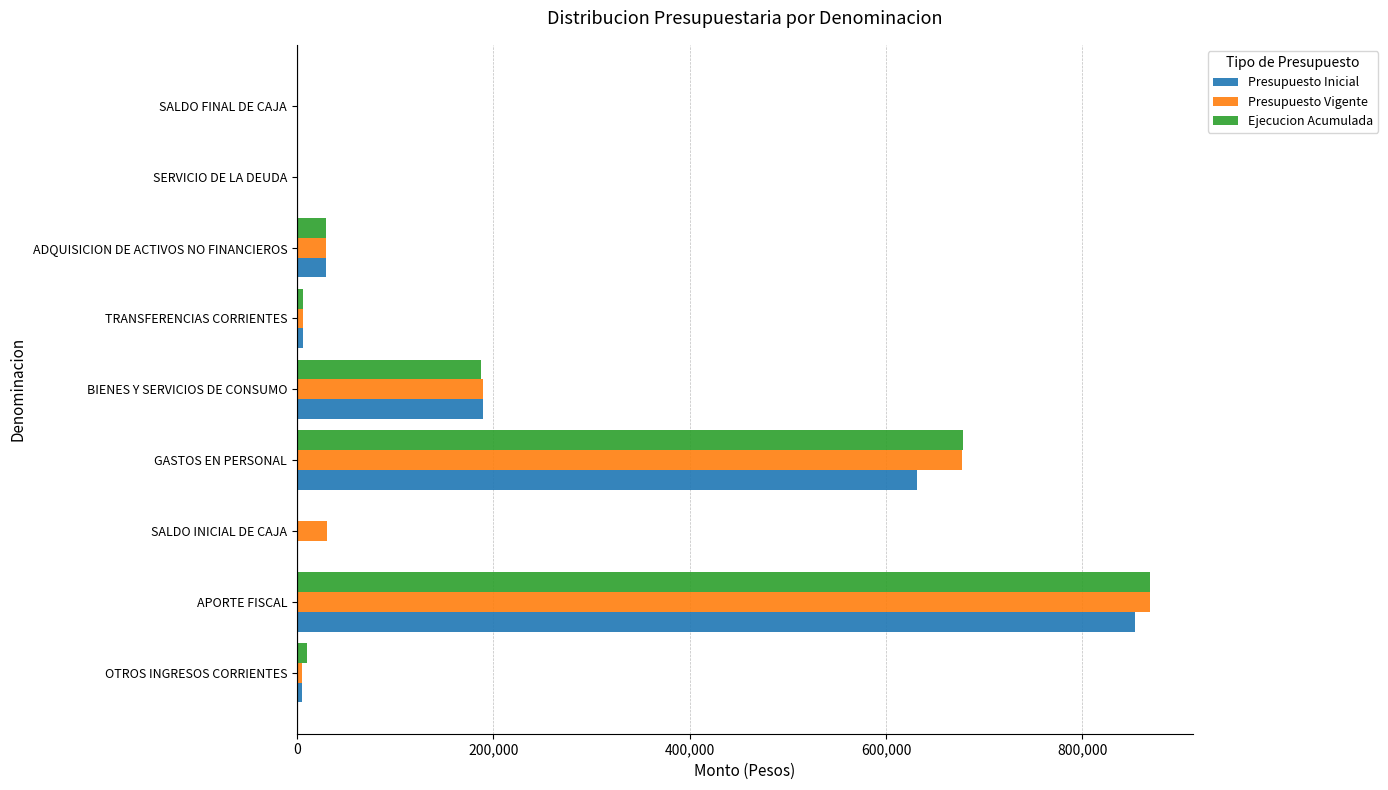

Where is Presupuesto Inicial nearest to the value 427334?

GASTOS EN PERSONAL